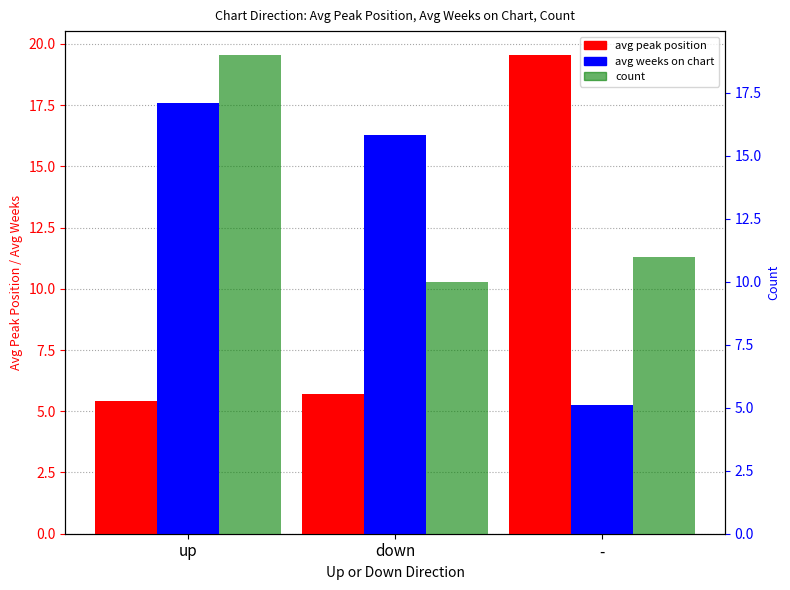

Rank the series at down from highest to lowest value.

avg weeks on chart, count, avg peak position